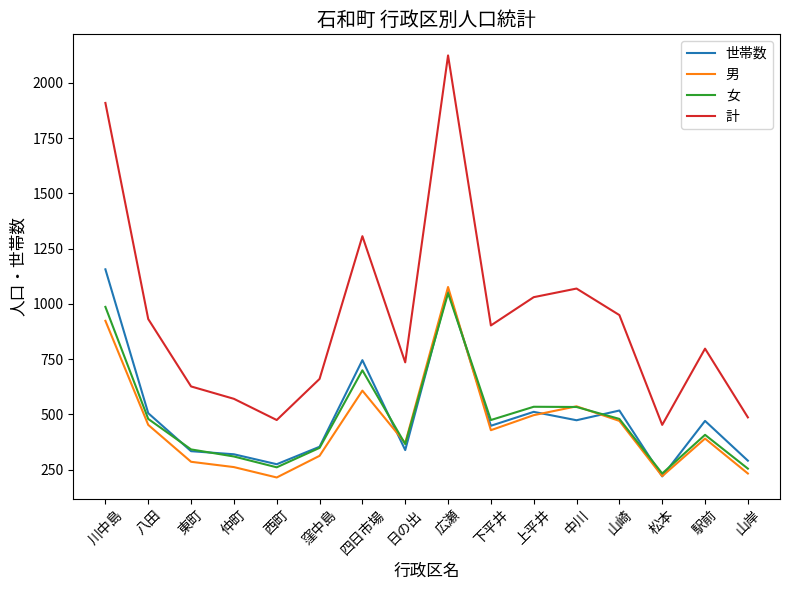

The value of 男 at 窪中島 is 312. True or false?

True